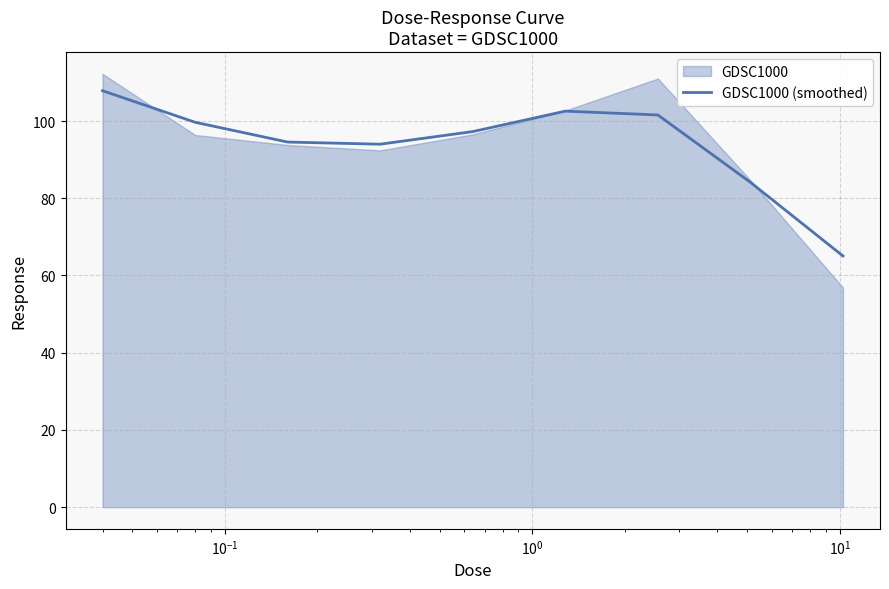

What is the minimum value for GDSC1000 (smoothed)?

65.0